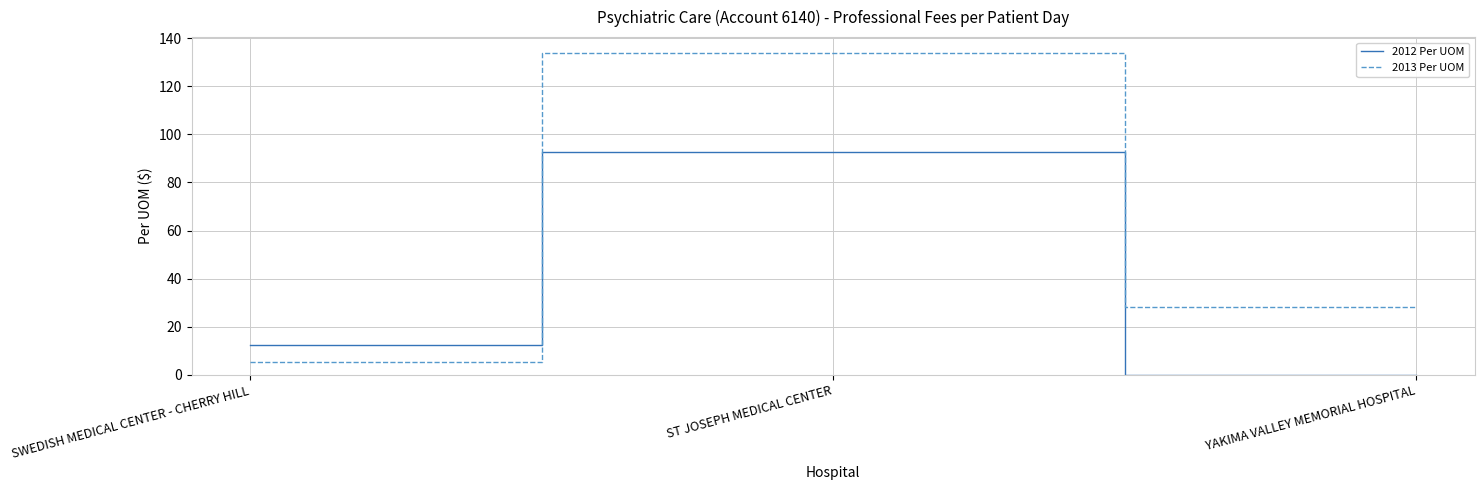

Does the chart have visible grid lines?

Yes